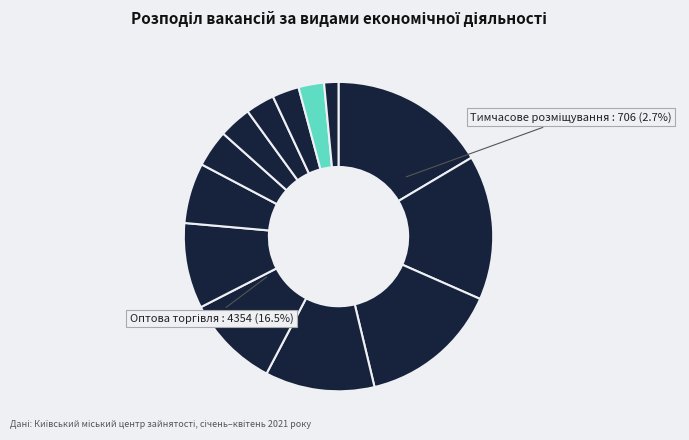

Approximately how many times larger is the value at Охорона здоров'я compared to Водопостачання?

1.9